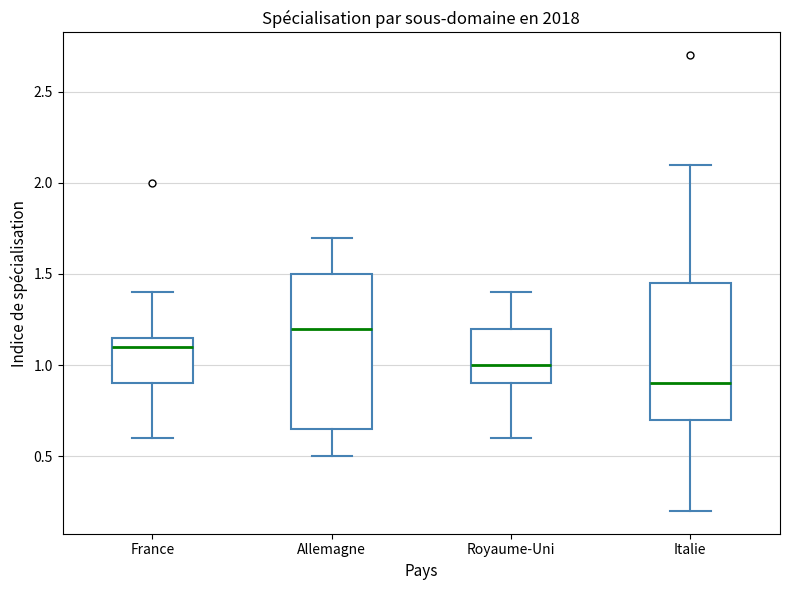

Which box has the lowest median line?

Italie